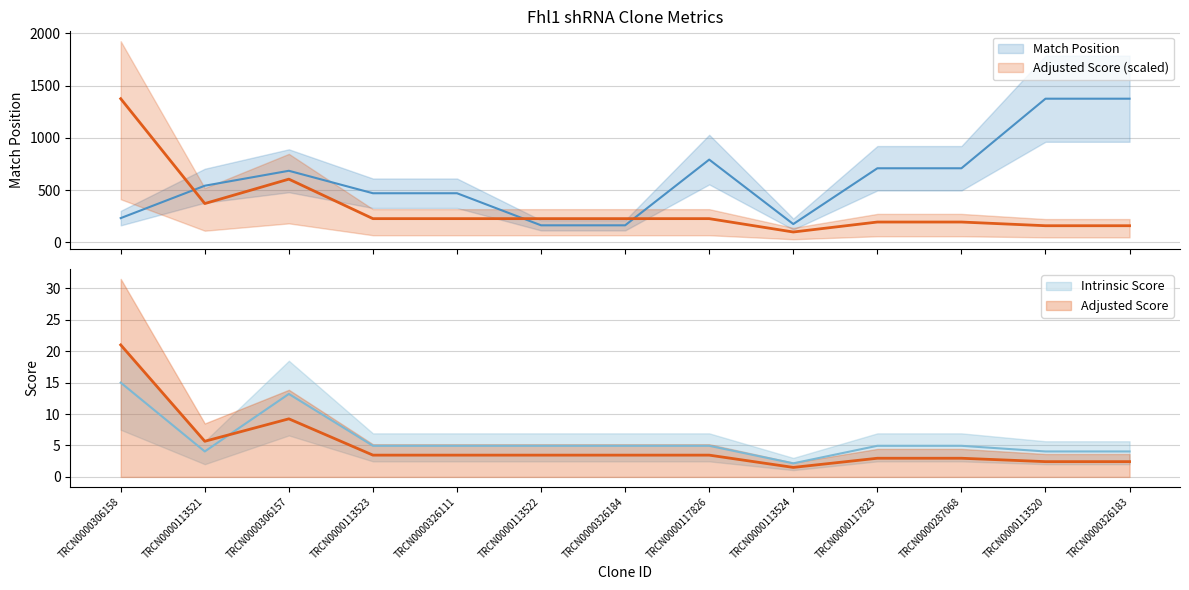

Reading left to right, what are all the values shown in this chart?

Match Position: TRCN0000306158=232.0	TRCN0000113521=542.0	TRCN0000306157=685.0	TRCN0000113523=470.0	TRCN0000326111=470.0	TRCN0000113522=163.0	TRCN0000326184=163.0	TRCN0000117826=792.0	TRCN0000113524=175.0	TRCN0000117823=709.0	TRCN0000287068=709.0	TRCN0000113520=1375.0	TRCN0000326183=1375.0
Adjusted Score: TRCN0000306158=1375.0	TRCN0000113521=371.2	TRCN0000306157=605.0	TRCN0000113523=226.9	TRCN0000326111=226.9	TRCN0000113522=226.9	TRCN0000326184=226.9	TRCN0000117826=226.9	TRCN0000113524=99.0	TRCN0000117823=194.5	TRCN0000287068=194.5	TRCN0000113520=159.1	TRCN0000326183=159.1
Intrinsic Score: TRCN0000306158=15.0	TRCN0000113521=4.0	TRCN0000306157=13.2	TRCN0000113523=5.0	TRCN0000326111=5.0	TRCN0000113522=5.0	TRCN0000326184=5.0	TRCN0000117826=5.0	TRCN0000113524=2.2	TRCN0000117823=5.0	TRCN0000287068=5.0	TRCN0000113520=4.0	TRCN0000326183=4.0